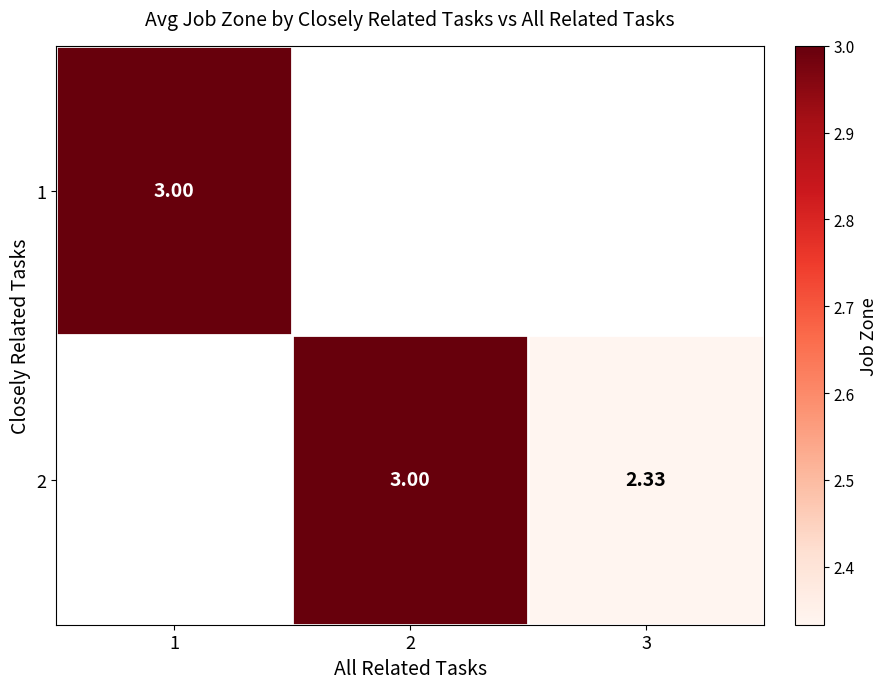

Rank the series by their maximum value, from highest to lowest.

1, 2